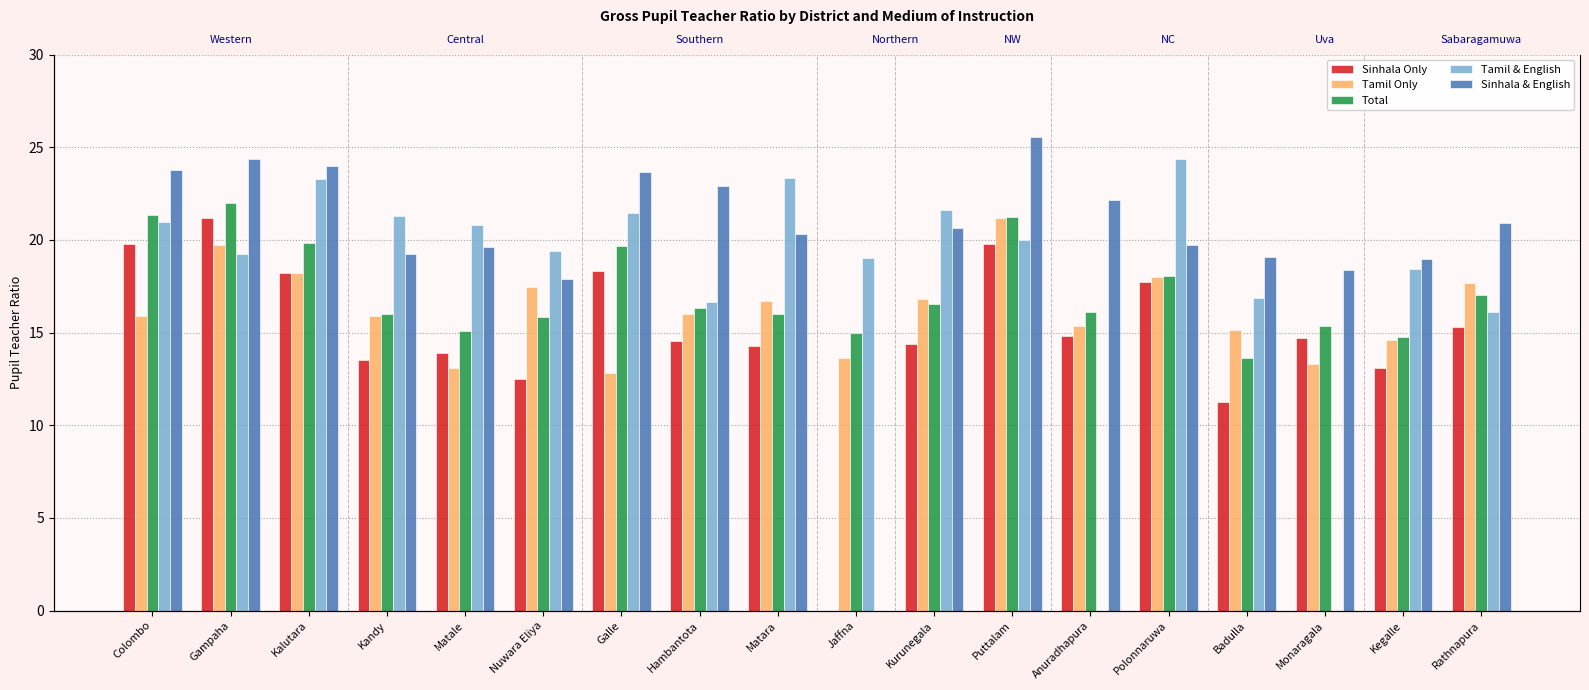

What is the sum of the Tamil & English values at Colombo and Badulla?

37.8